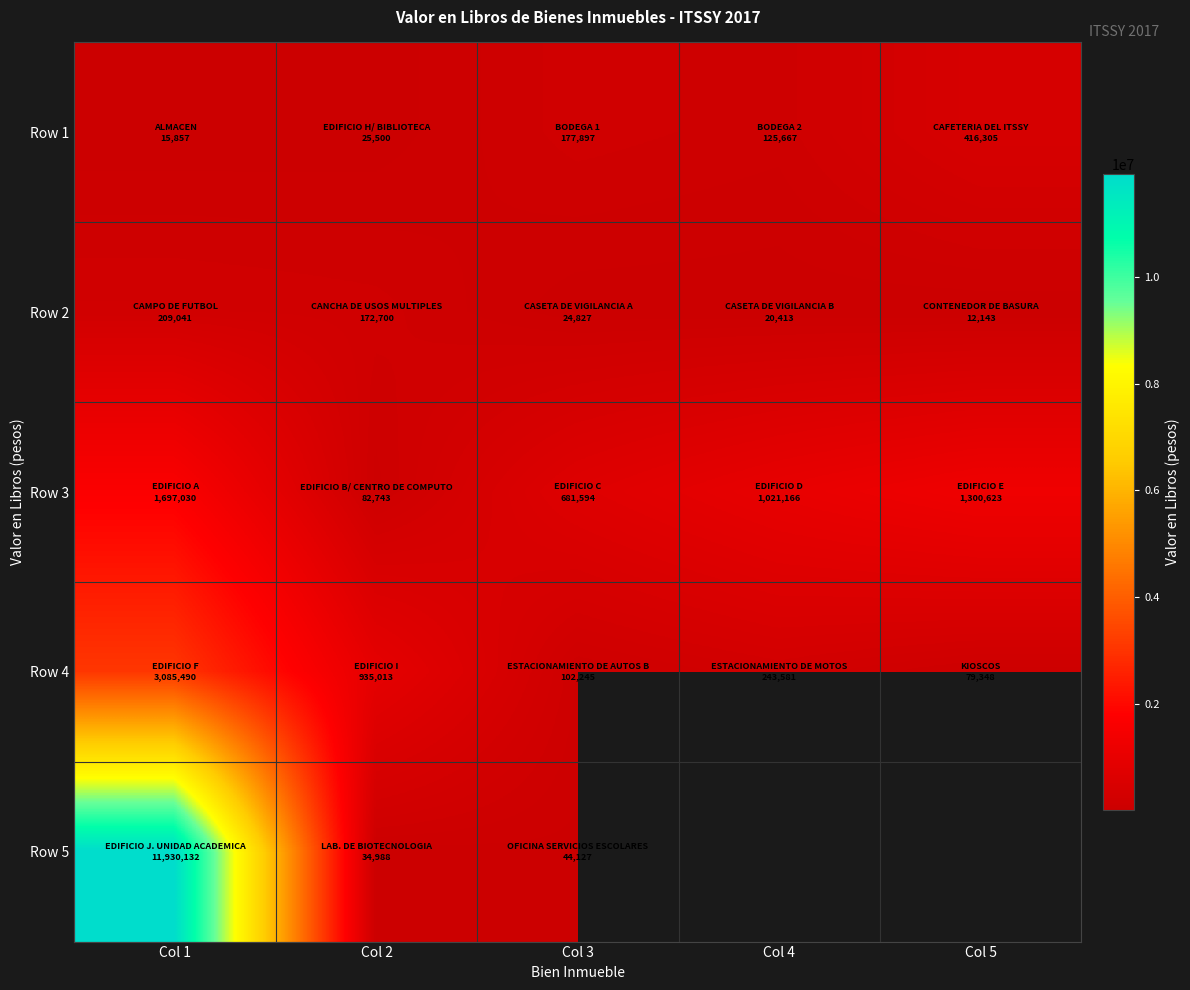

Count the number of data series in this chart.

5